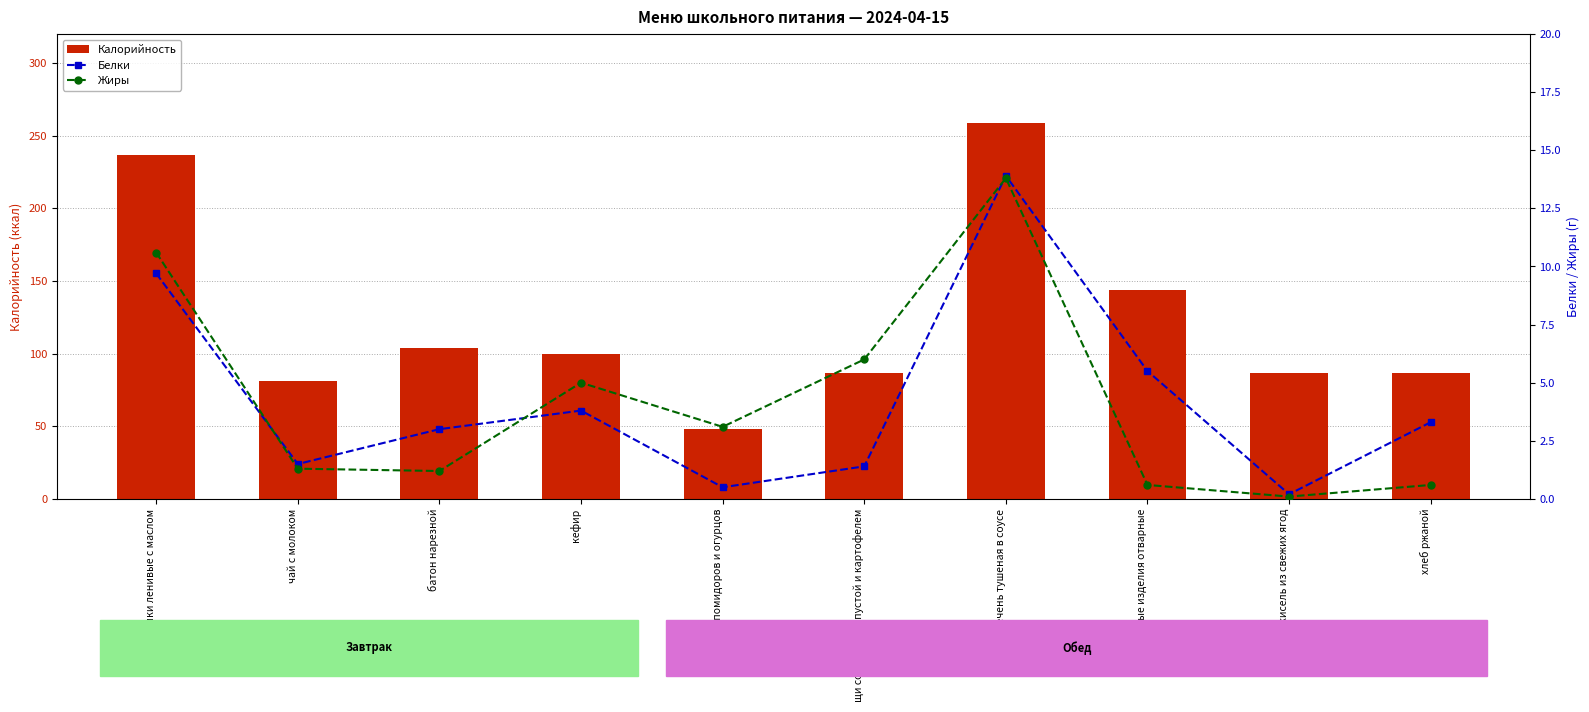

At which label is Жиры closest to 6?

щи со свежей капустой и картофелем